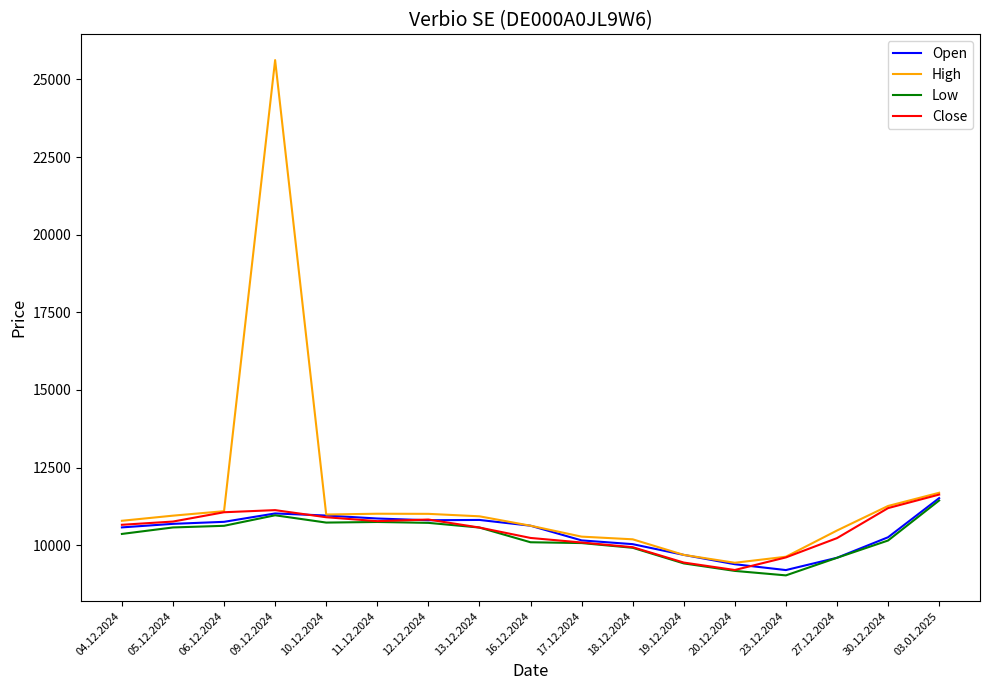

What is the average value of the Close series?

10482